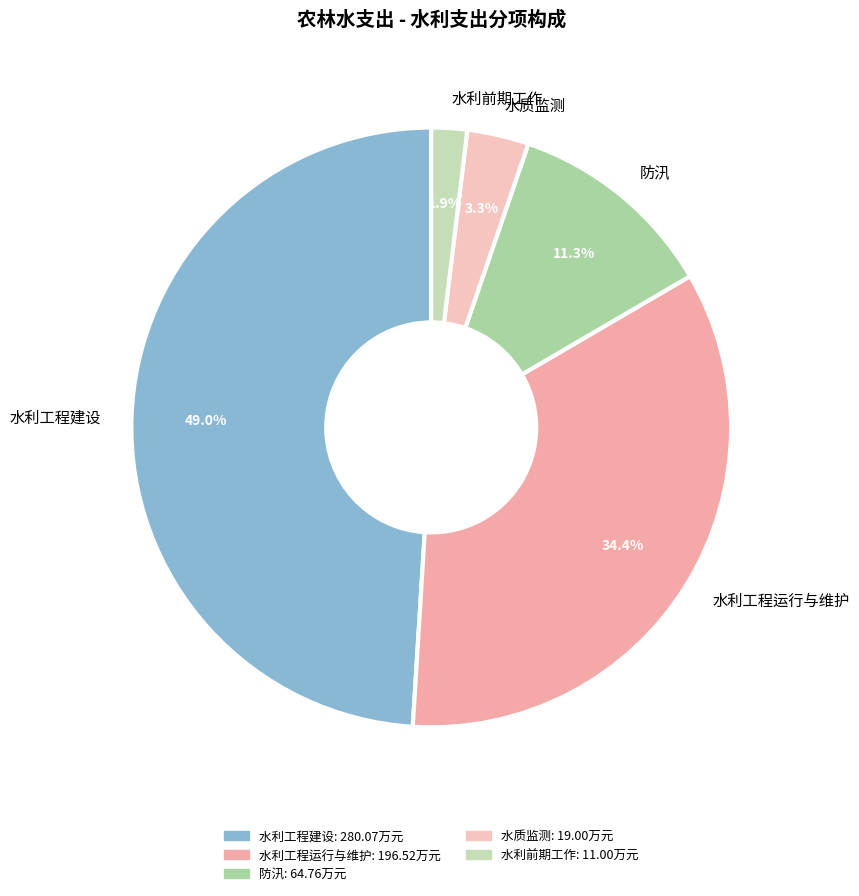

To the nearest percent, what is the average slice percentage?

20%